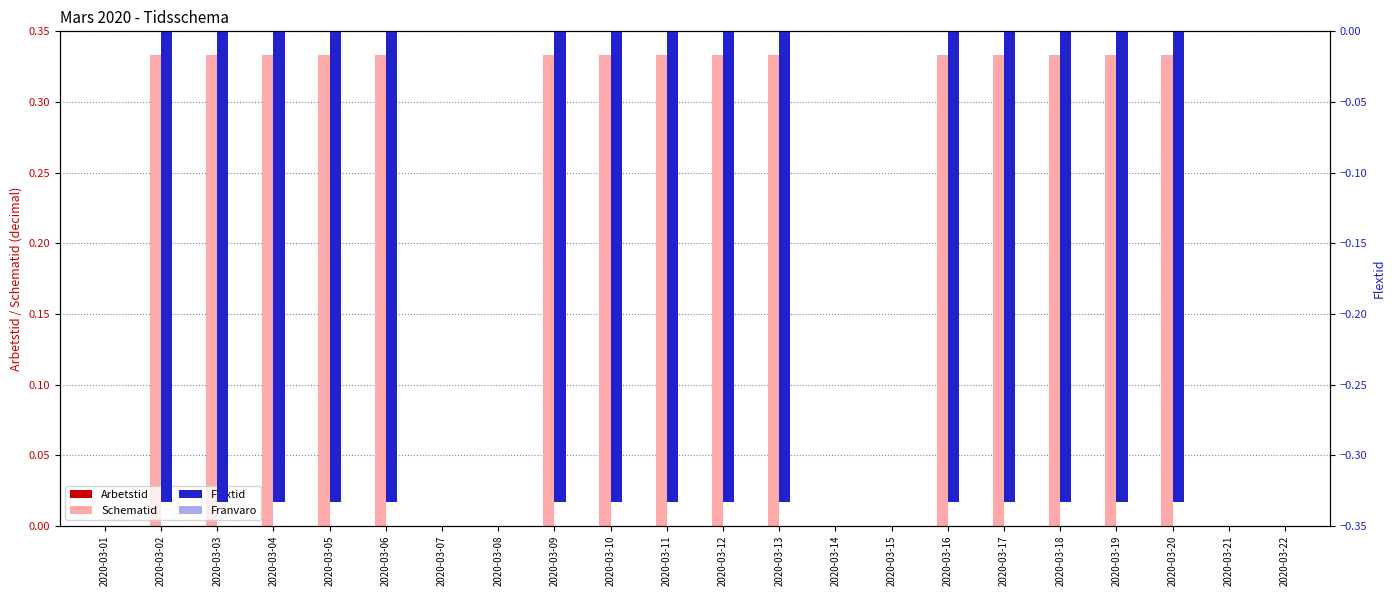

Which has a higher value, 2020-03-04 or 2020-03-06?

2020-03-04